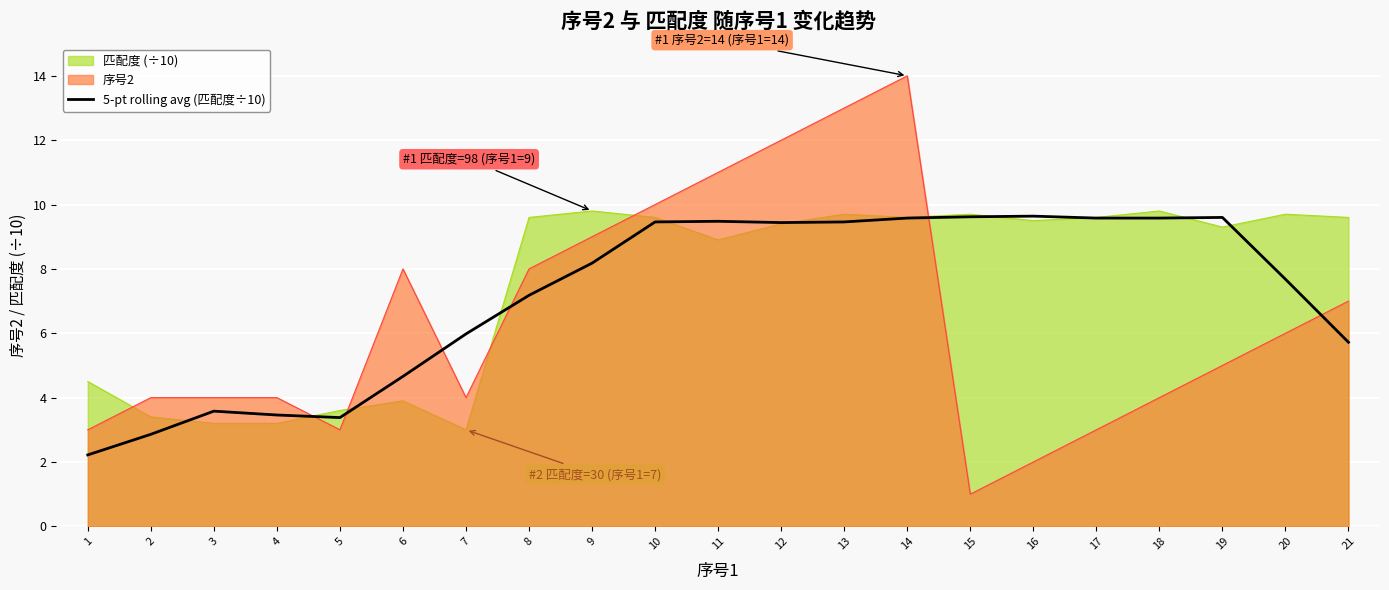

True or false: the data shows 2.1 at 4.

False